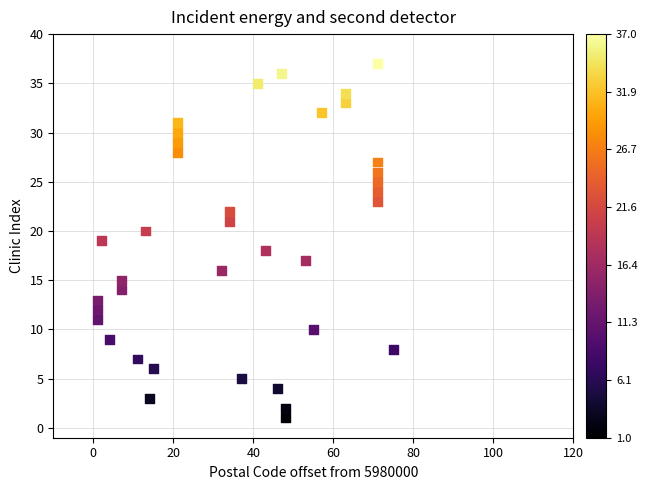

What is the range of X values (max minus min)?

74